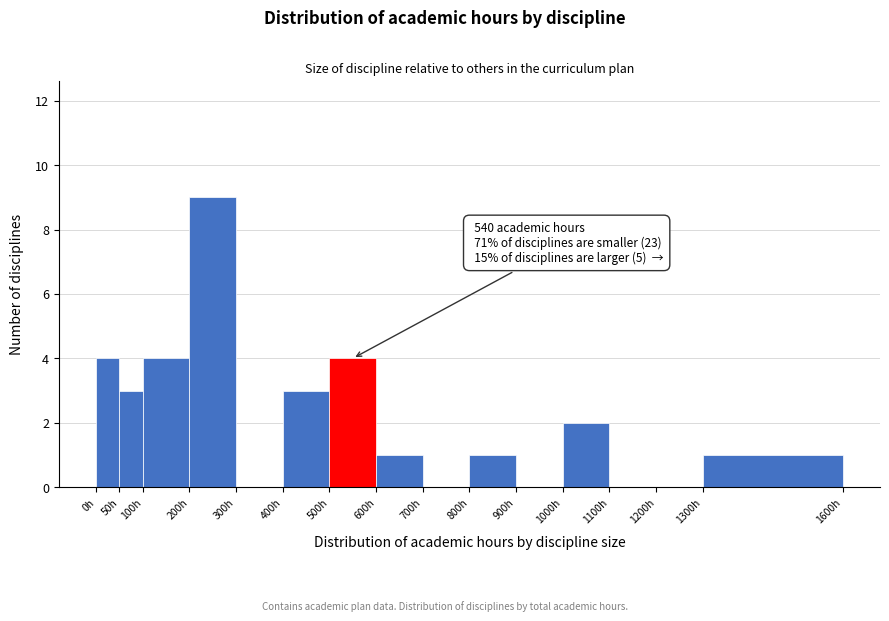

Which range on the x-axis has the tallest bar?

200 to 300